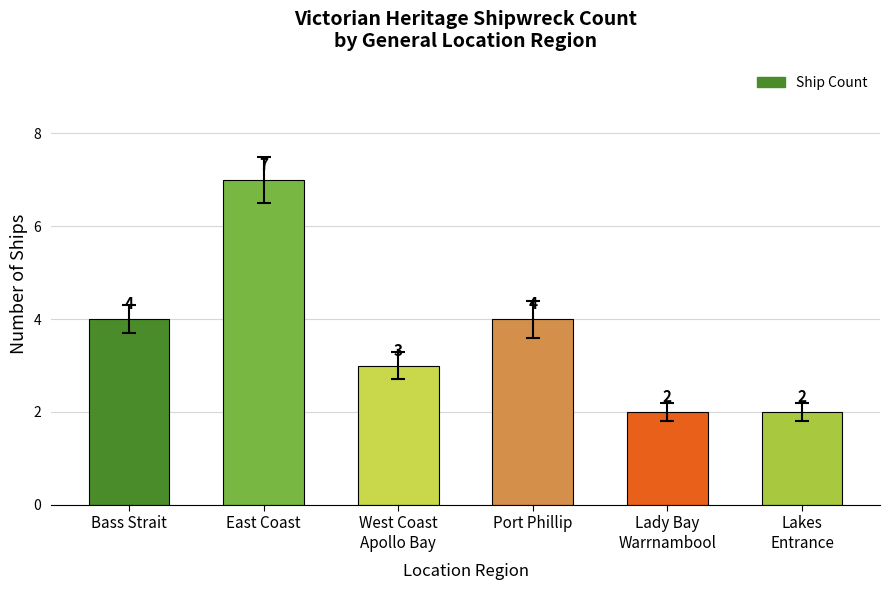

What is the smallest value displayed?

2